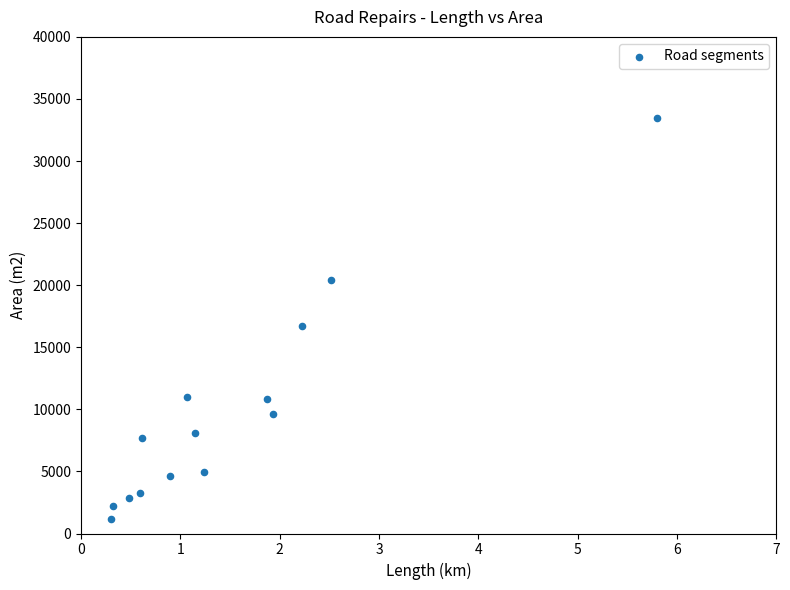

What is the range of Y values (max minus min)?

32300.0